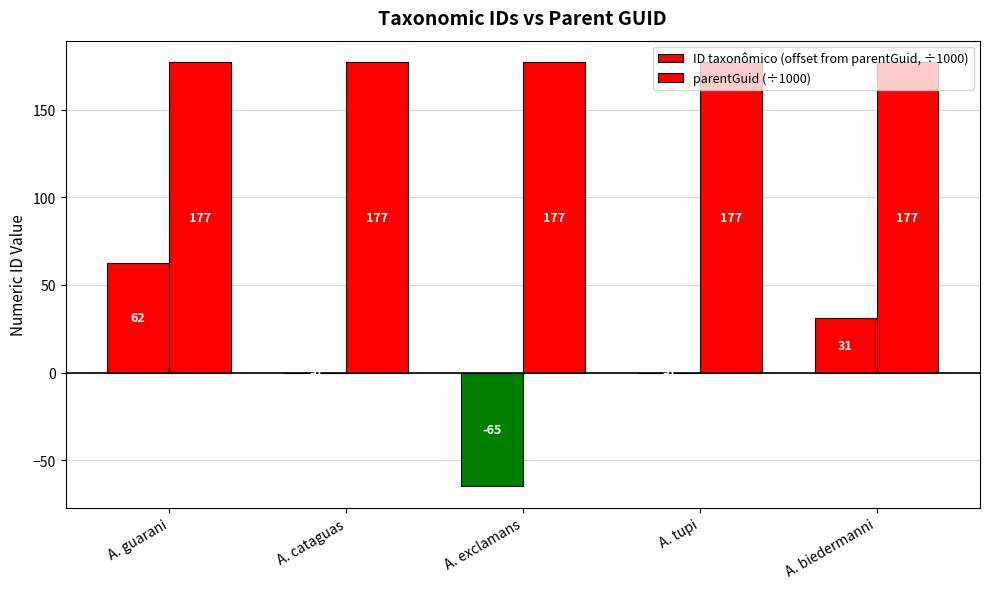

Reading left to right, extract all data points from this chart.

ID taxonômico (offset from parentGuid, ÷1000): 62.4	-0.0	-65.1	-0.0	31.2
parentGuid (÷1000): 177.4	177.4	177.4	177.4	177.4